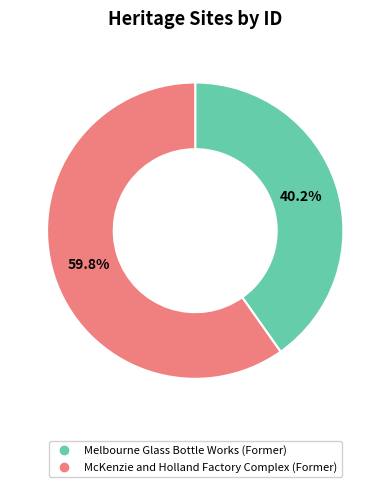

What percentage is NOT represented by McKenzie and Holland Factory Complex (Former)?

40.2%